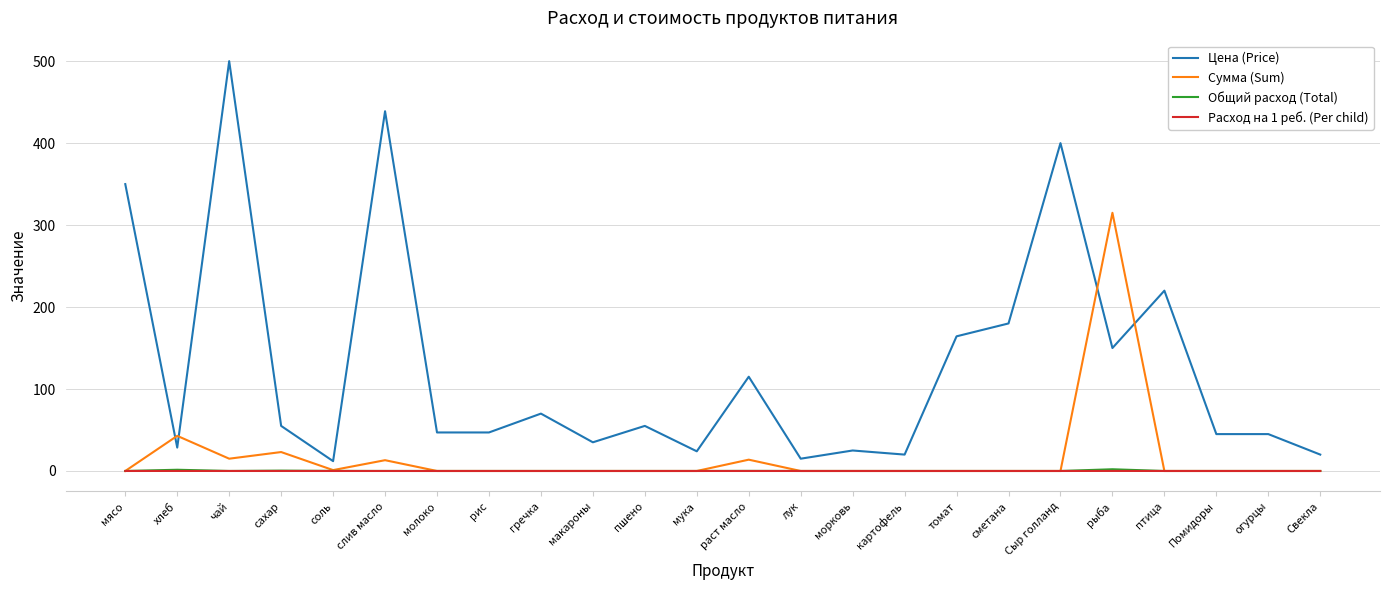

True or false: Общий расход (Total) and Цена (Price) intersect in this chart.

False